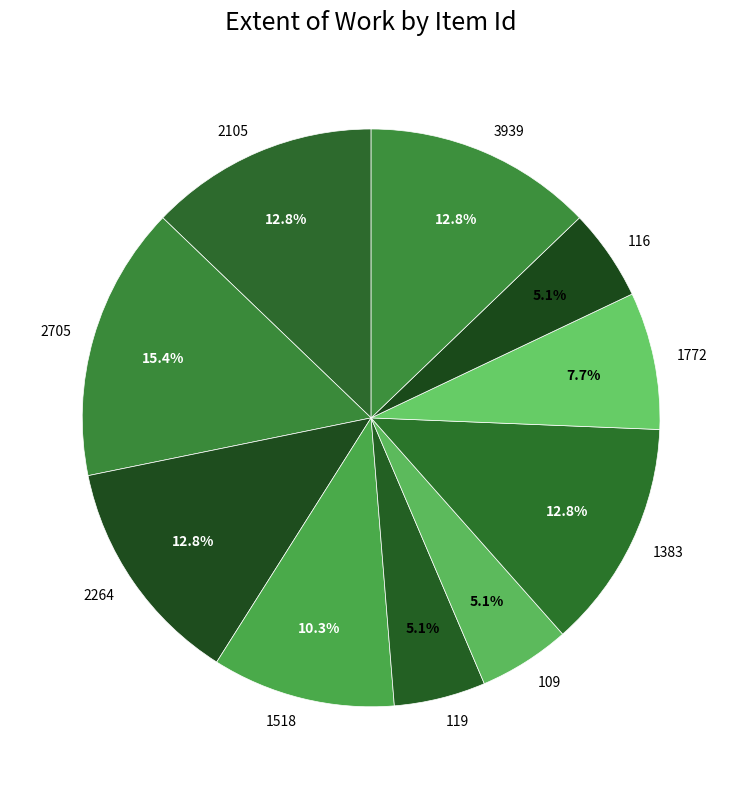

Between 1383 and 116, which is larger?

1383